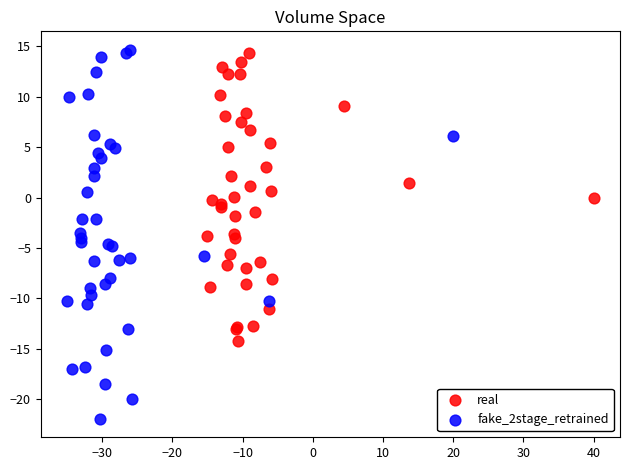

Which series contains the highest Y value?

fake_2stage_retrained